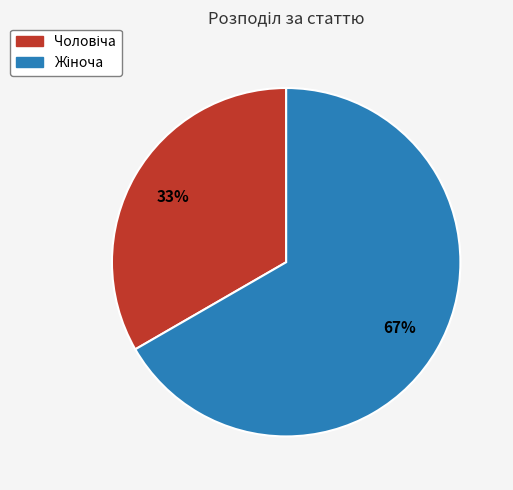

Is there any slice that represents more than half of the pie?

Yes